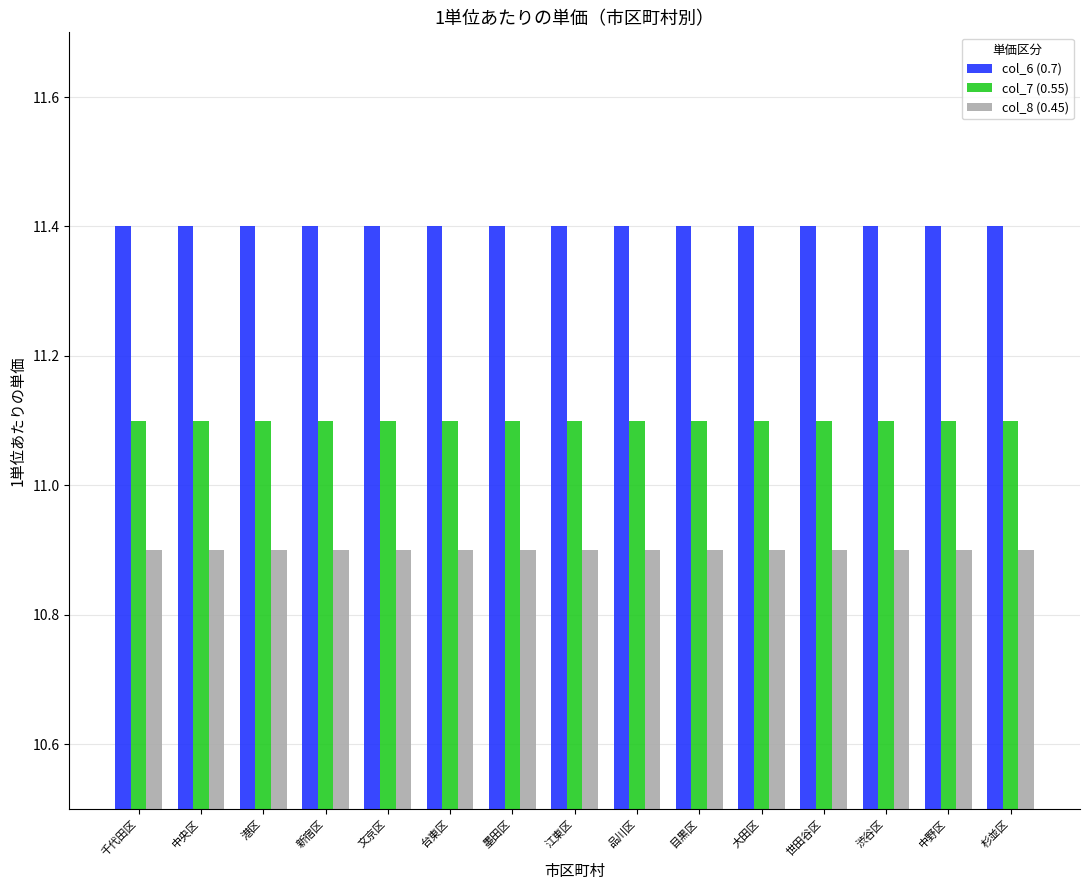

What is the sum of the col_6 (0.7) values at 文京区 and 品川区?

22.8